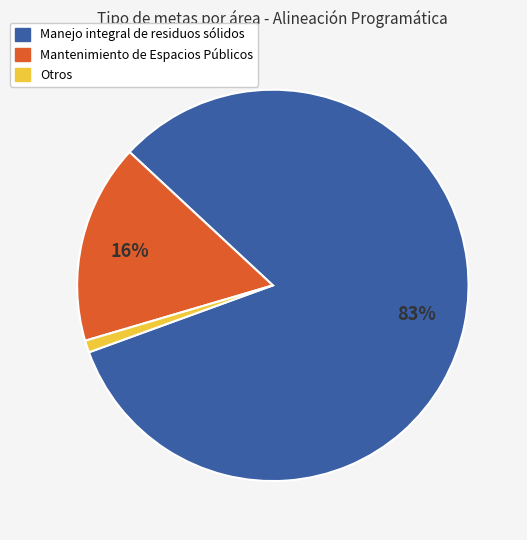

Does any single category account for the majority?

Yes